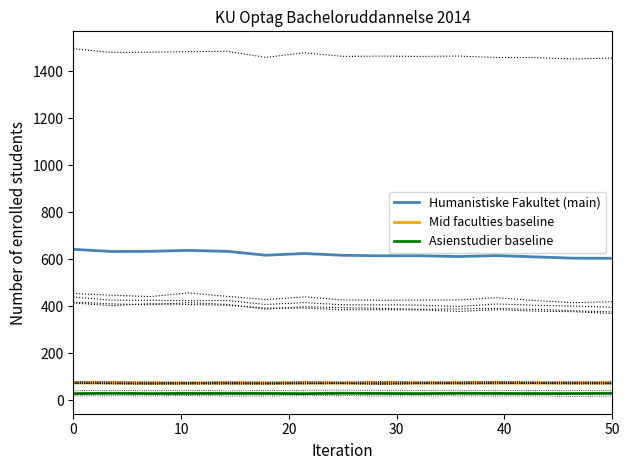

True or false: Humanistiske Fakultet (main) and Asienstudier baseline cross at least once.

False